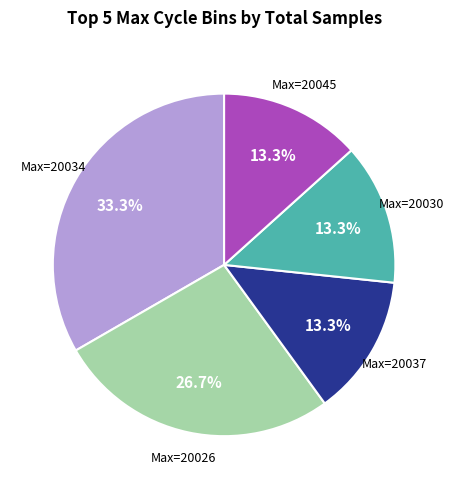

Is there any slice that represents more than half of the pie?

No